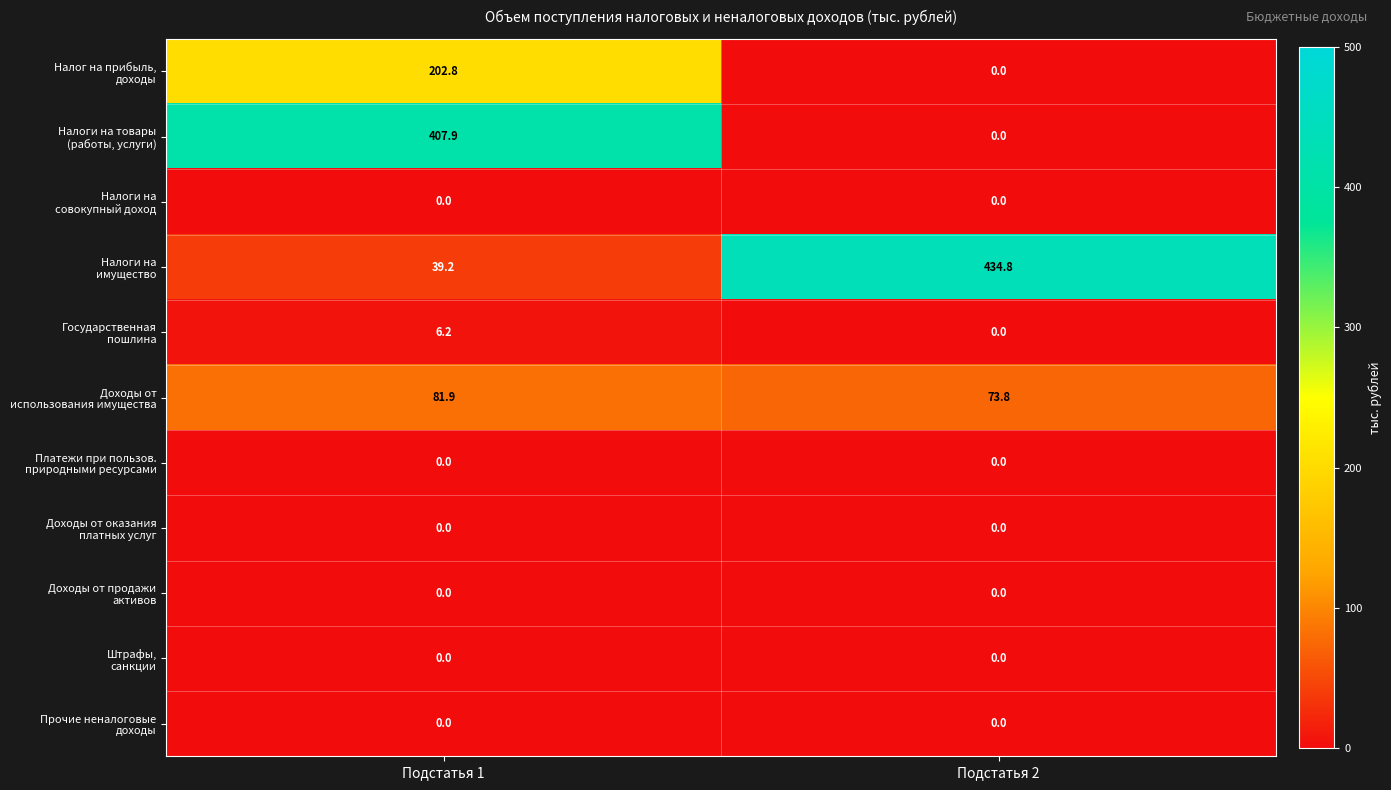

At which category is the sum across all series the highest?

Подстатья 1